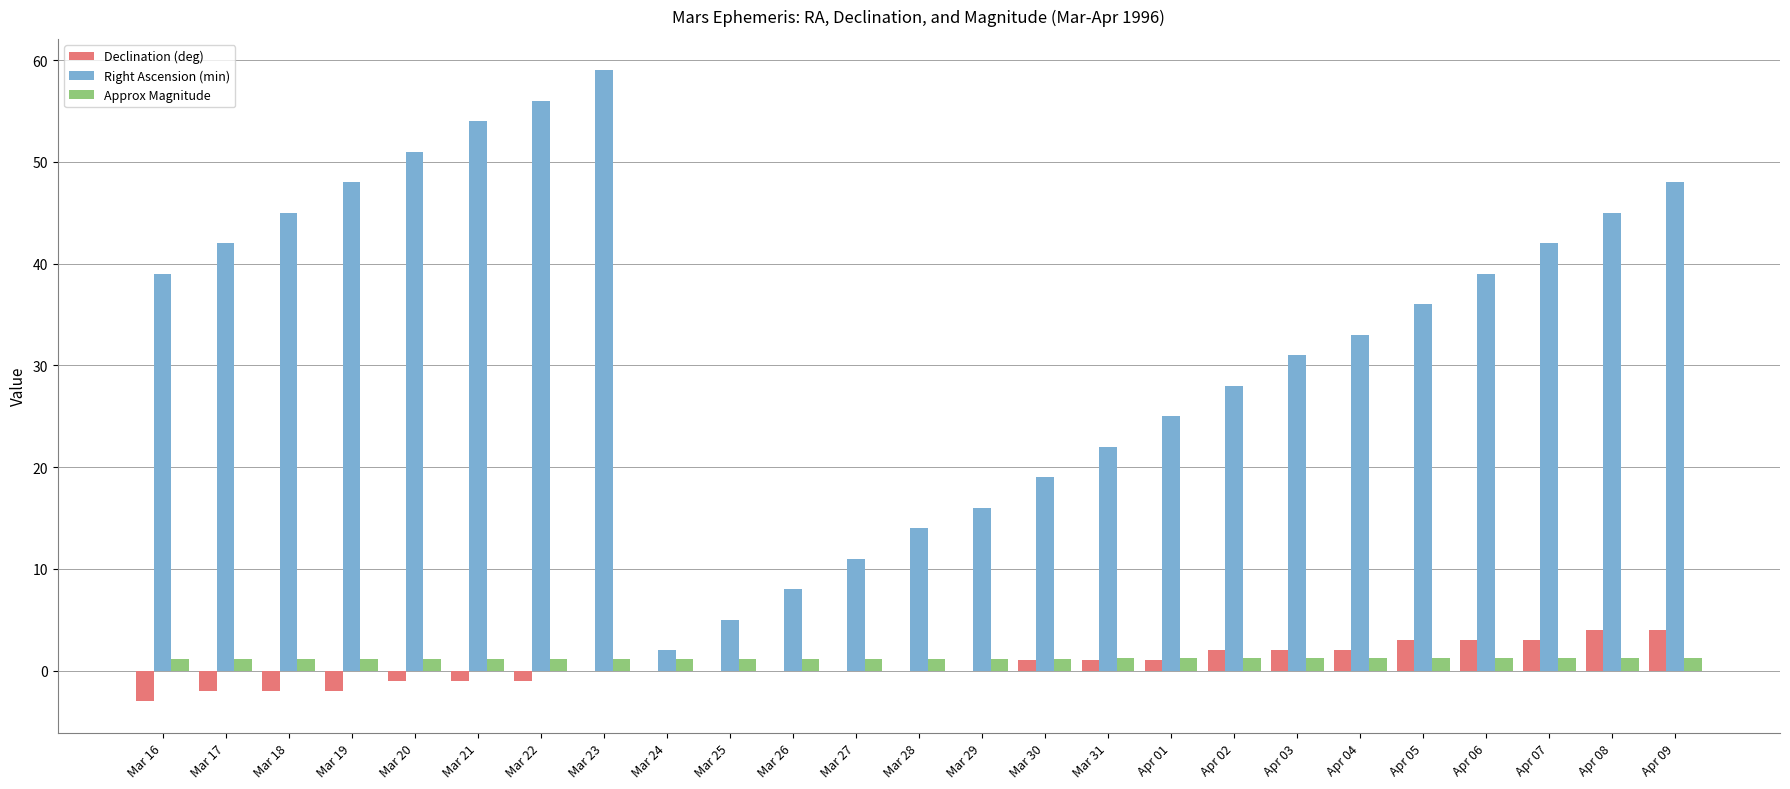

Count the number of data series in this chart.

3